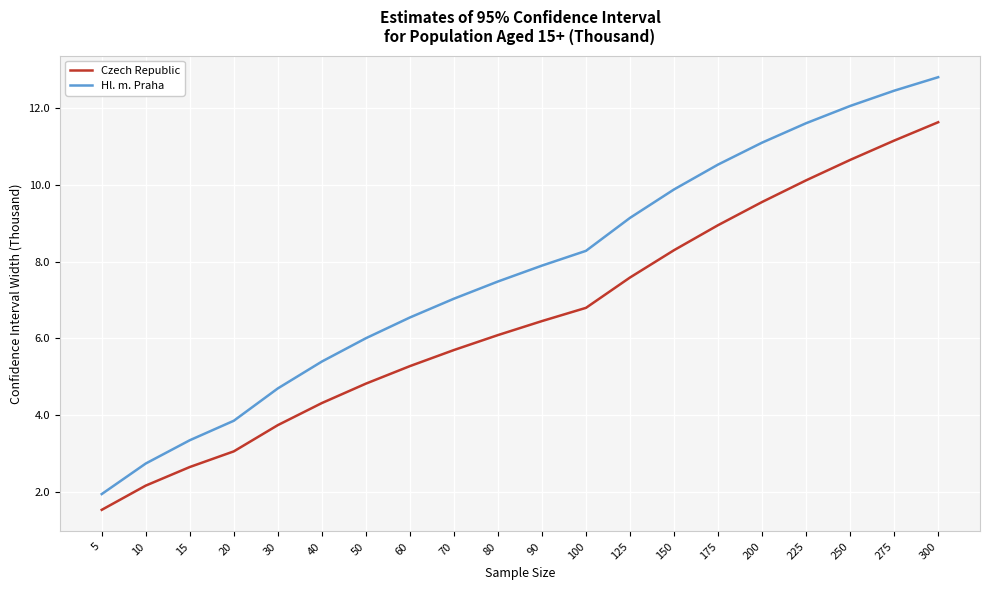

At 175, list the series in order from largest to smallest.

Hl. m. Praha, Czech Republic